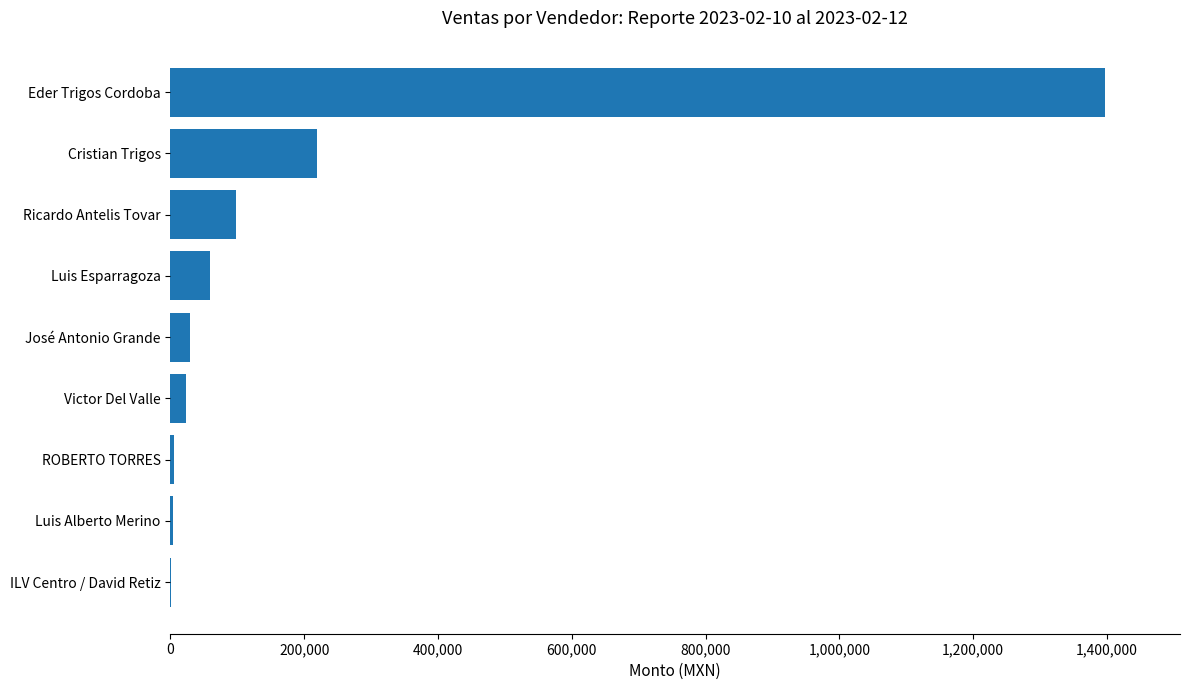

What is the average value?

204017.2